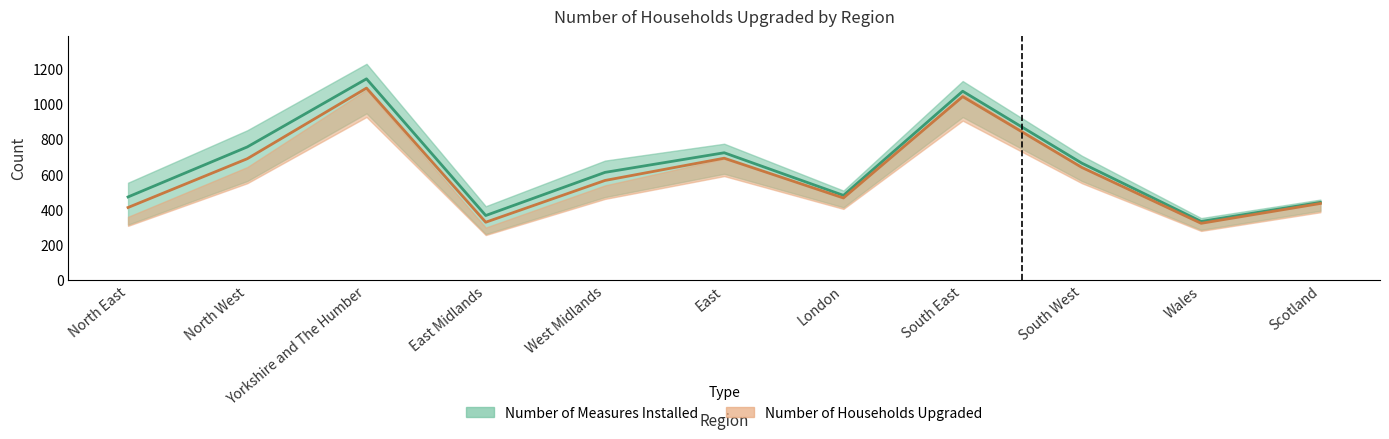

What is the sum of the Number of Households Upgraded values at Wales and North East?

734.2